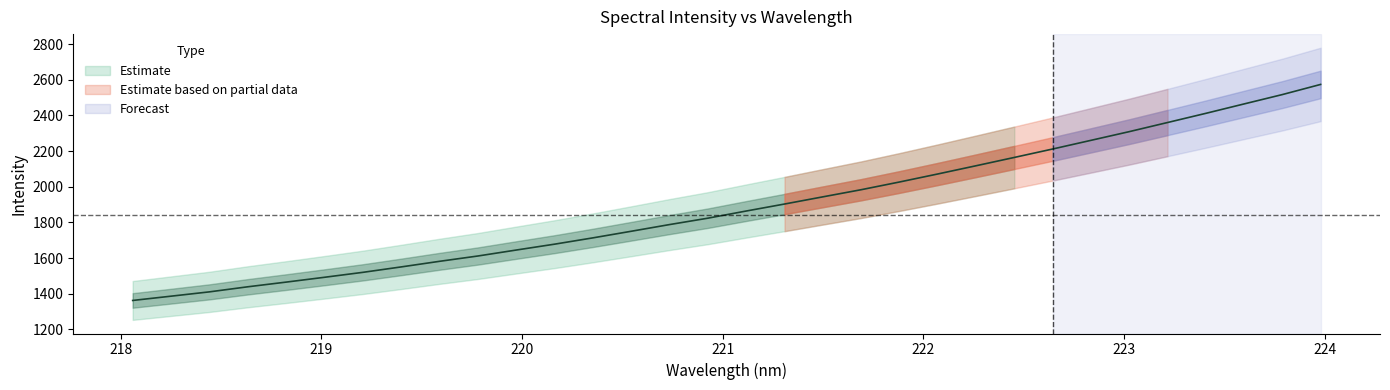

What value does the data have at 221.1174?

1864.1